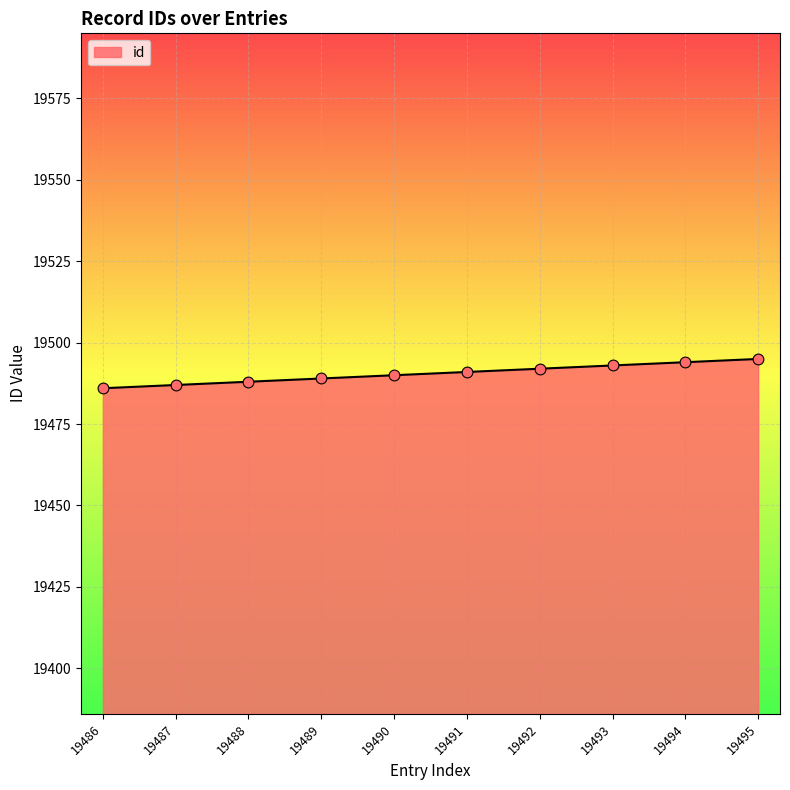

Between 19492 and 19488, which is larger?

19492